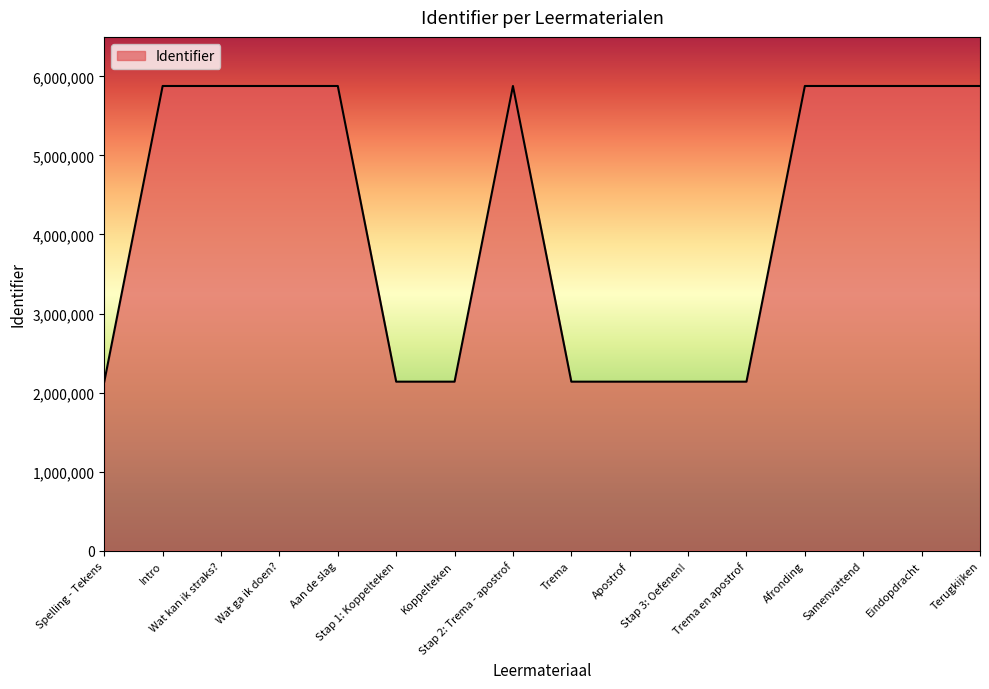

The chart shows a value of 2137750 at Koppelteken. True or false?

True